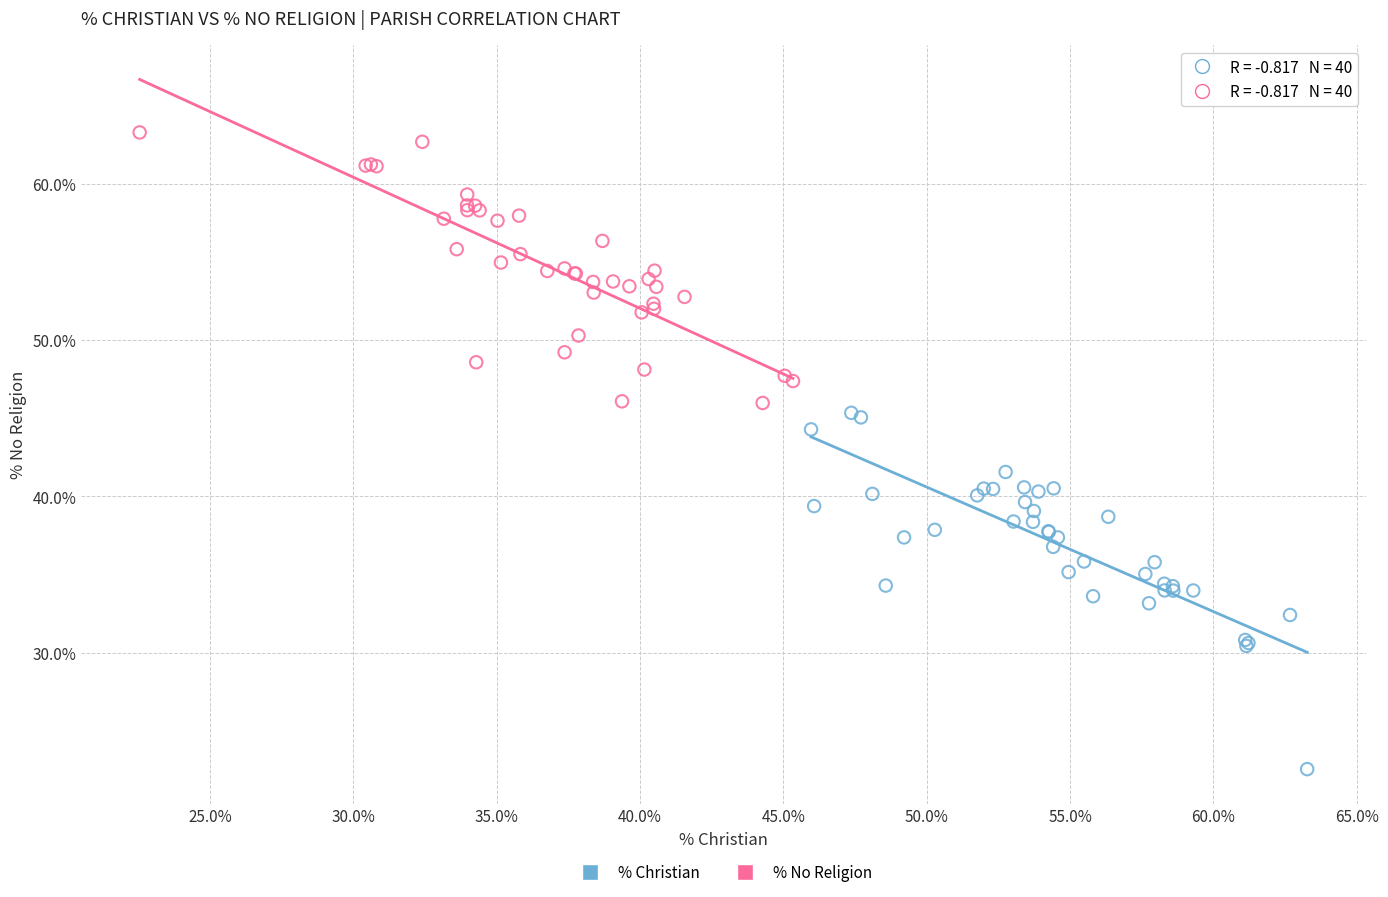

Which series has the largest Y range (max minus min)?

% Christian